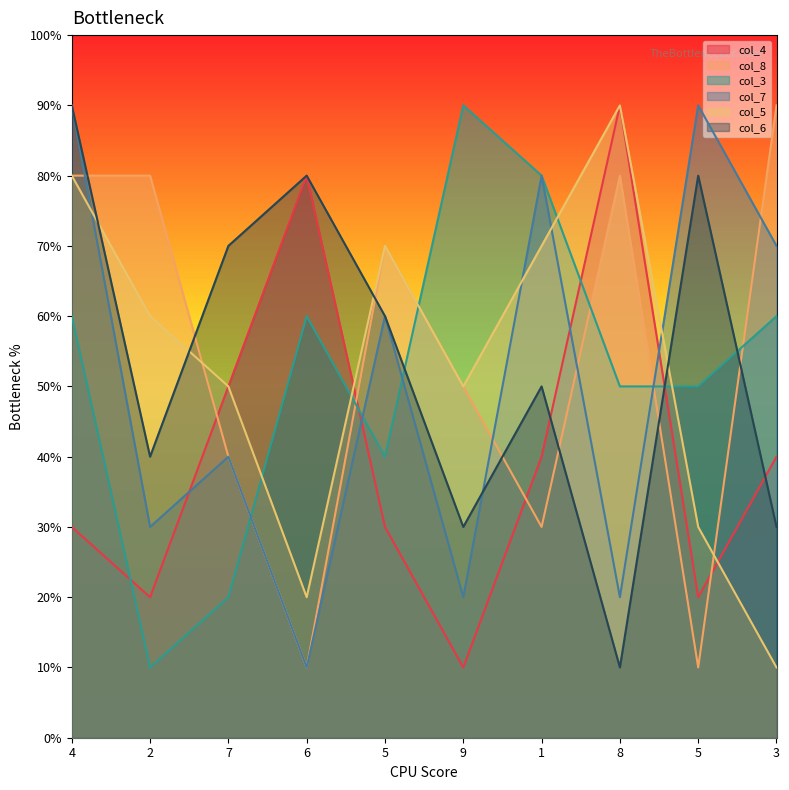

How many interior local valleys does the col_7 series have?

4